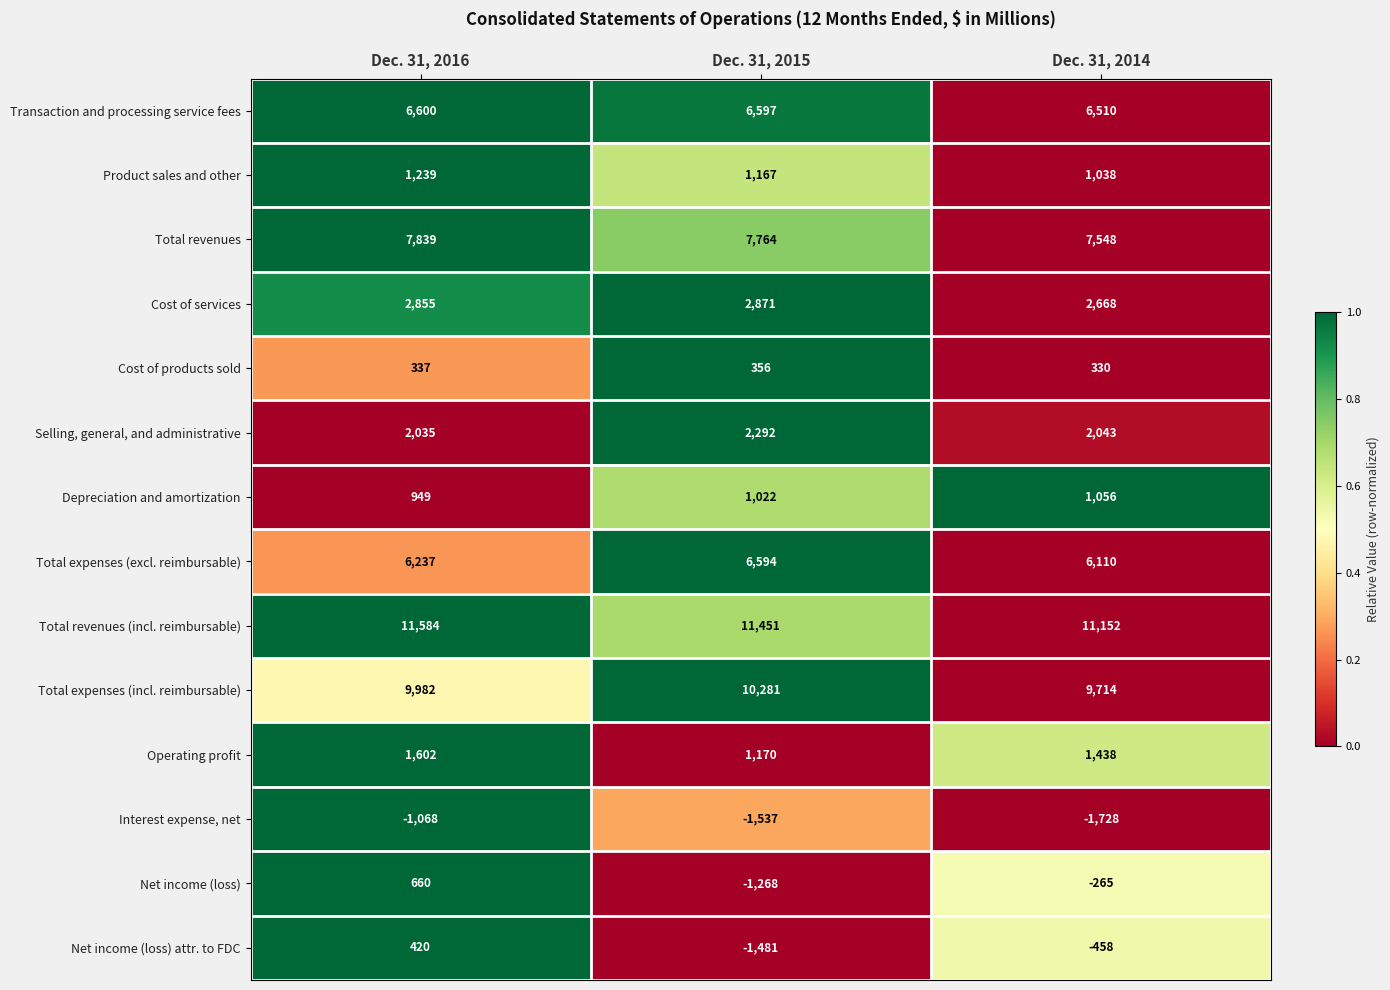

At Dec. 31, 2016, list the series in order from smallest to largest.

Interest expense, net, Cost of products sold, Net income (loss) attr. to FDC, Net income (loss), Depreciation and amortization, Product sales and other, Operating profit, Selling, general, and administrative, Cost of services, Total expenses (excl. reimbursable), Transaction and processing service fees, Total revenues, Total expenses (incl. reimbursable), Total revenues (incl. reimbursable)